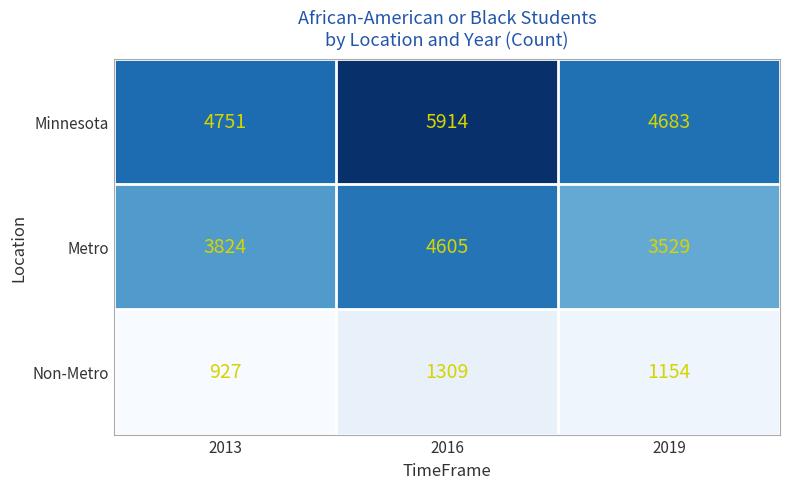

At which category does the chart reach its peak across all series?

2016